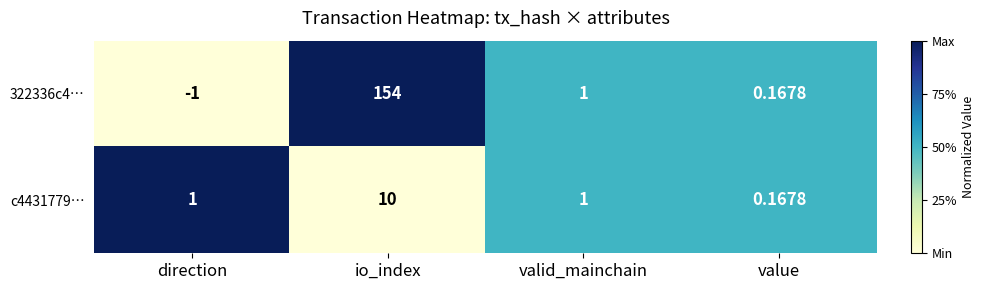

What is the total value across all series at valid_mainchain?

2.0